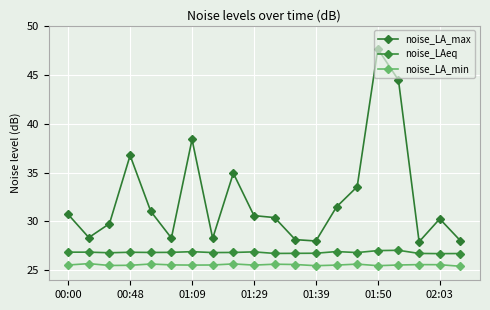

Which series has the largest total across all categories?

noise_LA_max